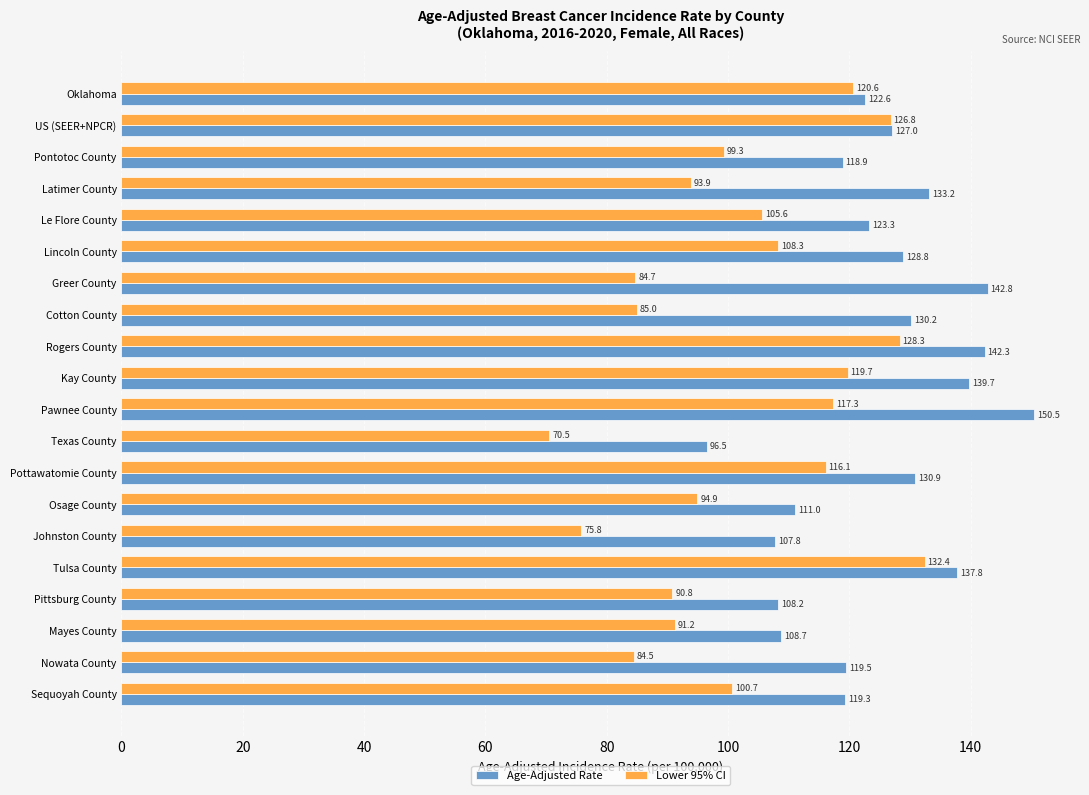

Count the number of categories in the chart.

20